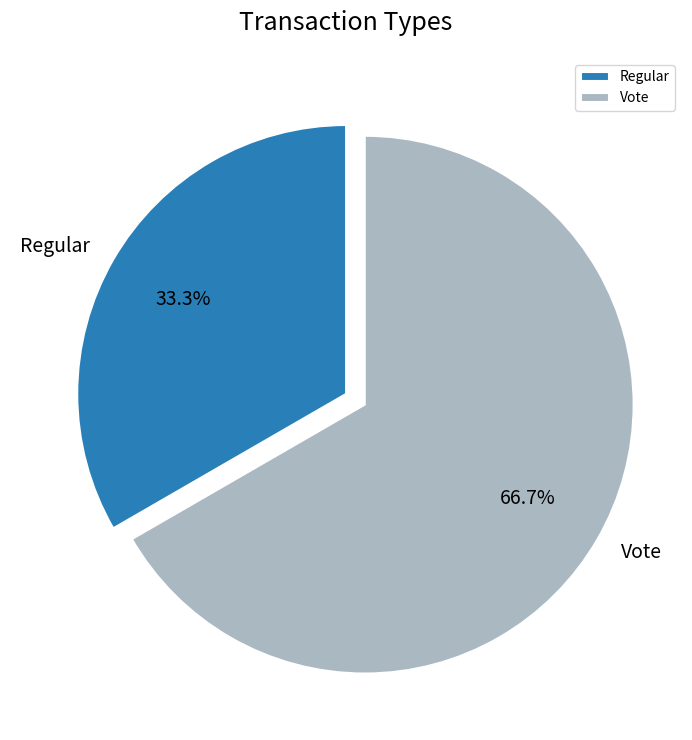

To the nearest percent, what is the average slice percentage?

50%